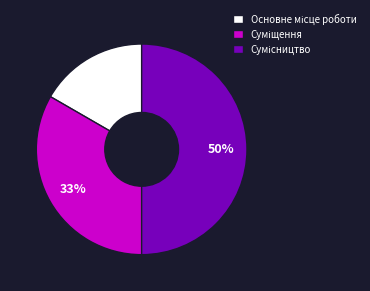

To the nearest percent, what is the difference between the largest and smallest slice percentages?

33%